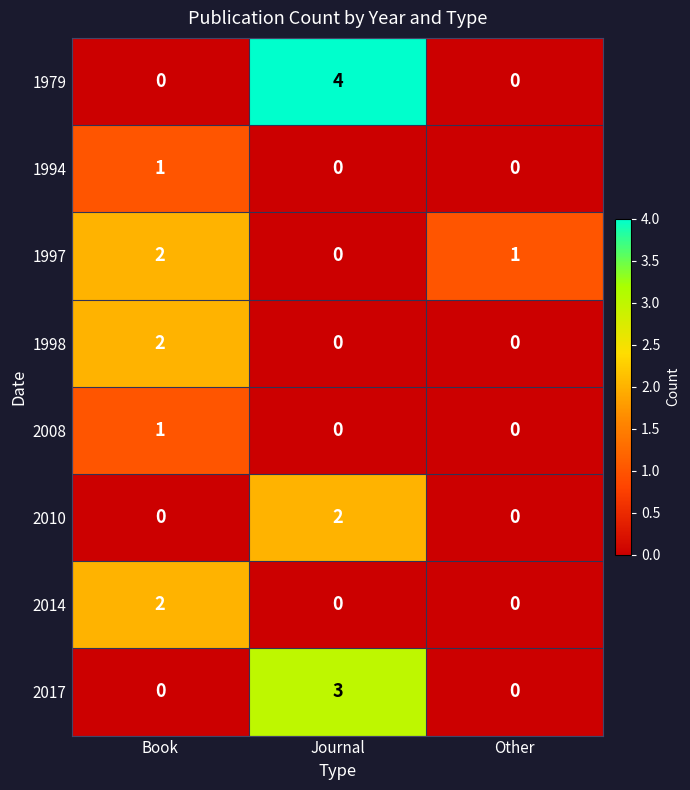

Reading right to left, extract all data points from this chart.

1979: Other=0	Journal=4	Book=0
1994: Other=0	Journal=0	Book=1
1997: Other=1	Journal=0	Book=2
1998: Other=0	Journal=0	Book=2
2008: Other=0	Journal=0	Book=1
2010: Other=0	Journal=2	Book=0
2014: Other=0	Journal=0	Book=2
2017: Other=0	Journal=3	Book=0